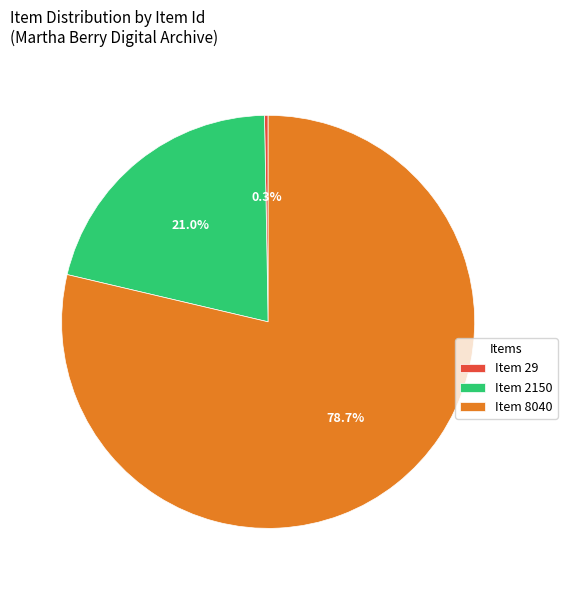

Is the sum of Item 29 and Item 8040 greater than half?

Yes